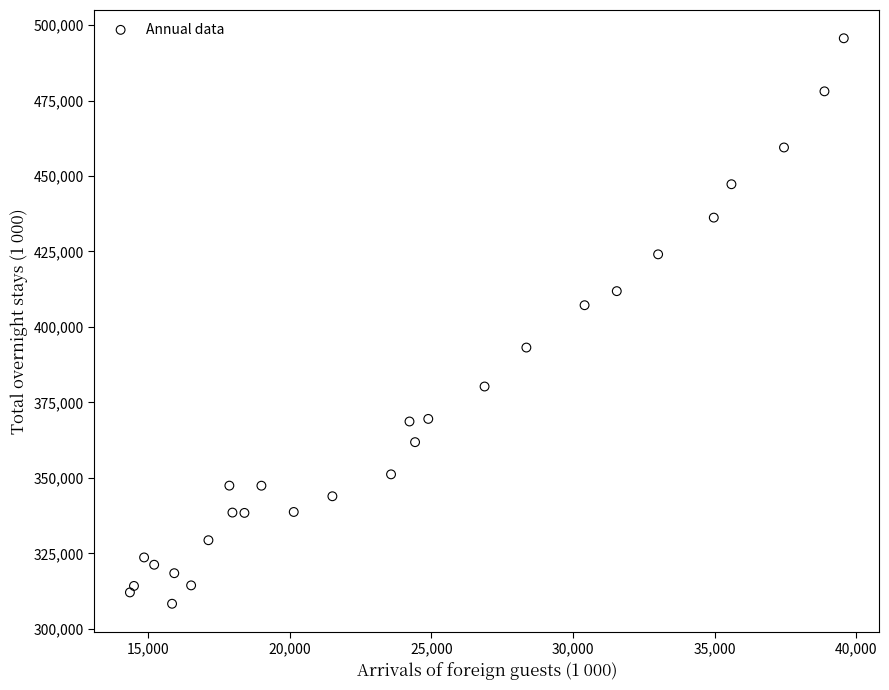

What Y value in the scatter plot is closest to 401969?

407203.0